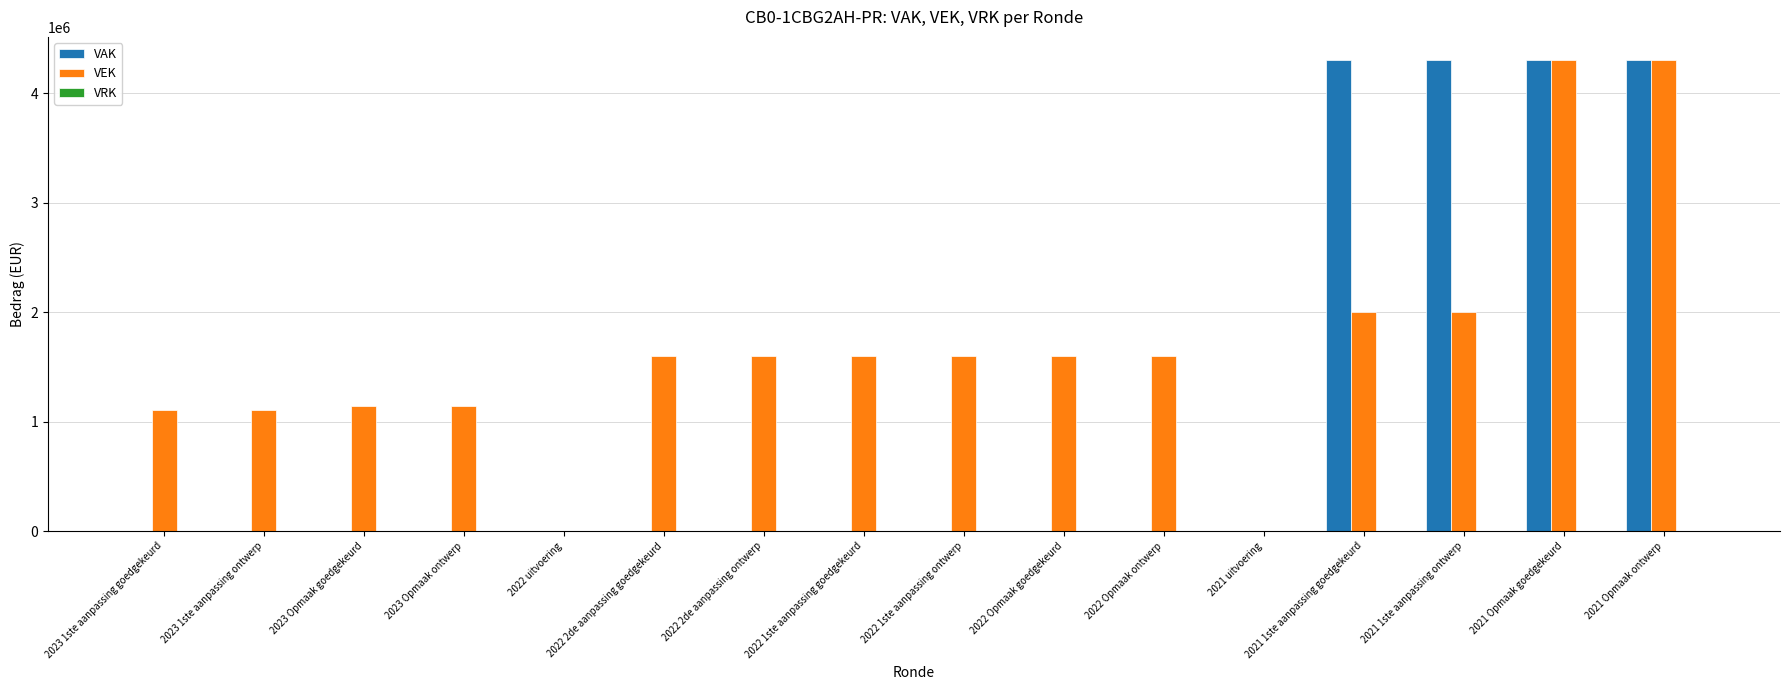

What is the maximum value for VEK?

4300000